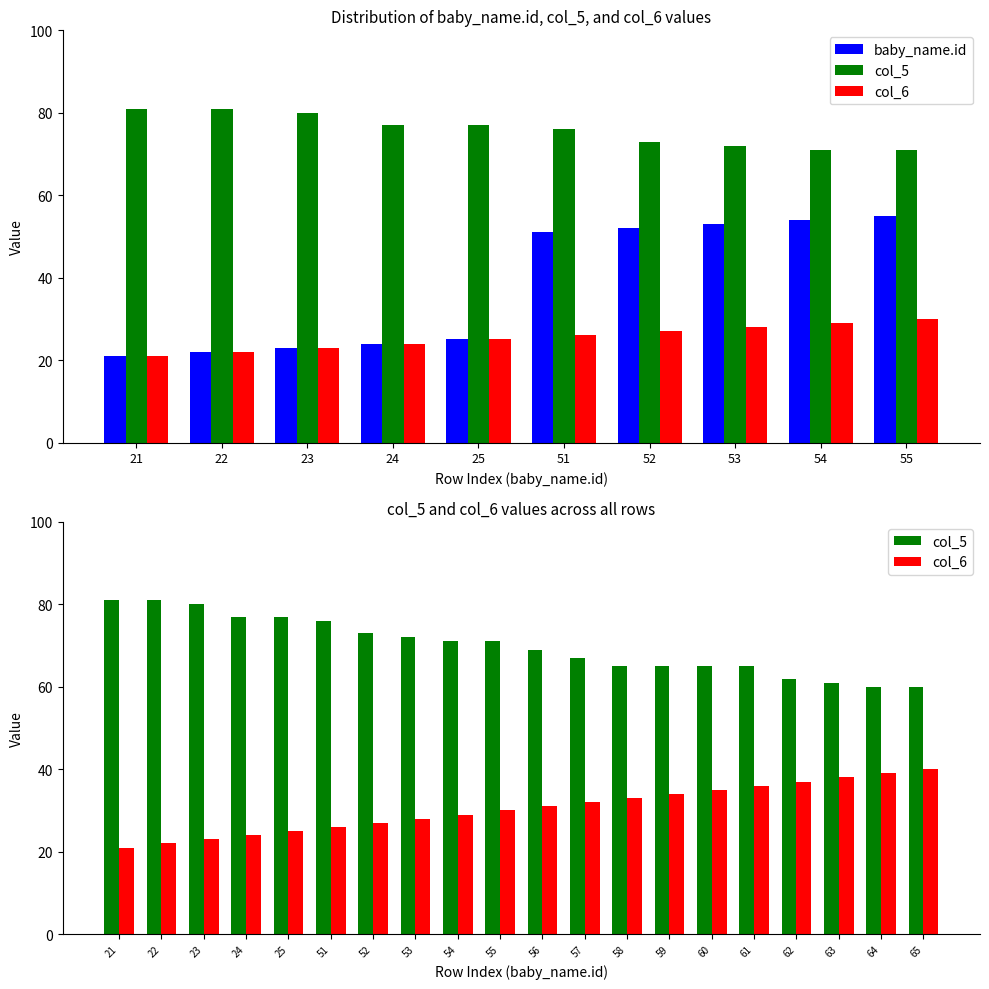

Which series changed the most between 56 and 61?

col_6